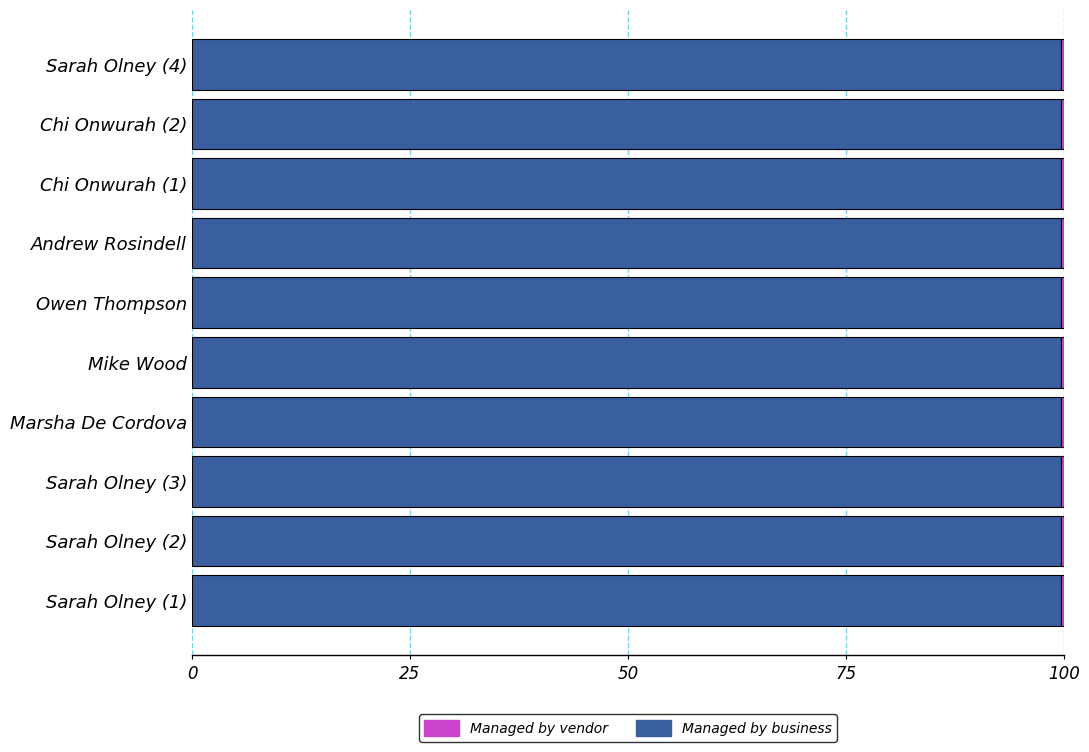

What is the sum of all Managed by business values?

996.5